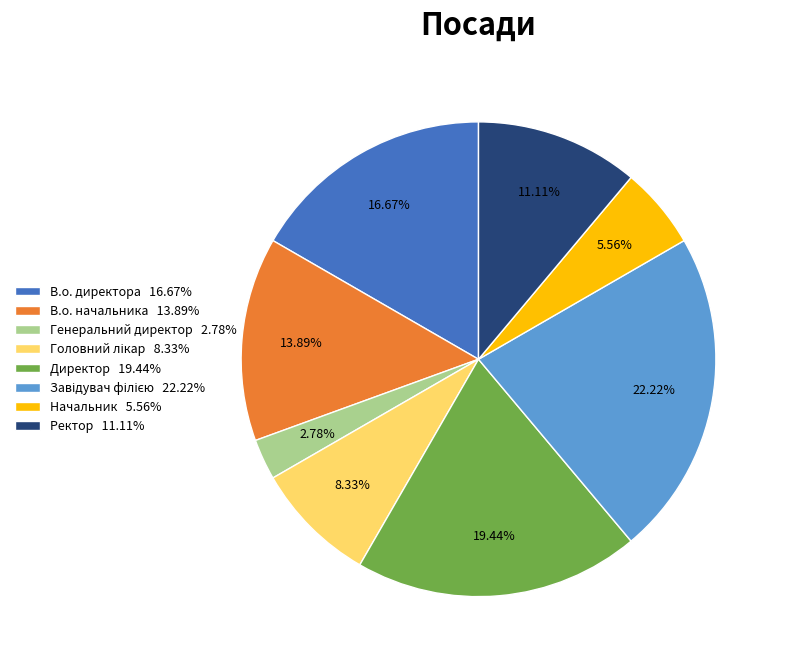

To the nearest percent, what is the difference between the largest and smallest slice percentages?

19%